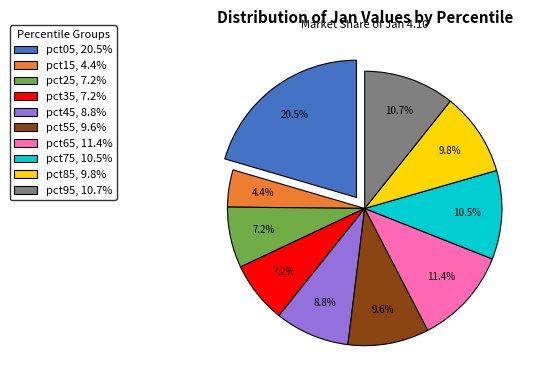

Count the number of slices in the pie.

10